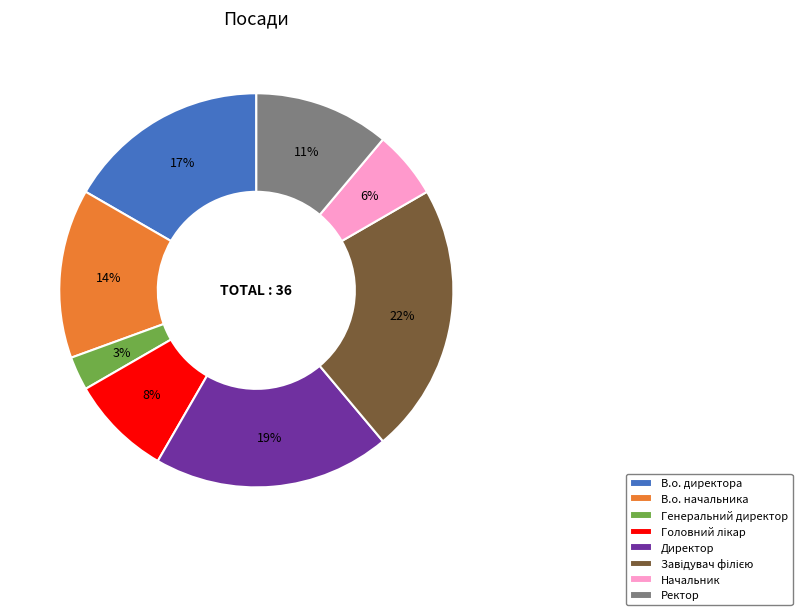

How many segments does this pie chart have?

8